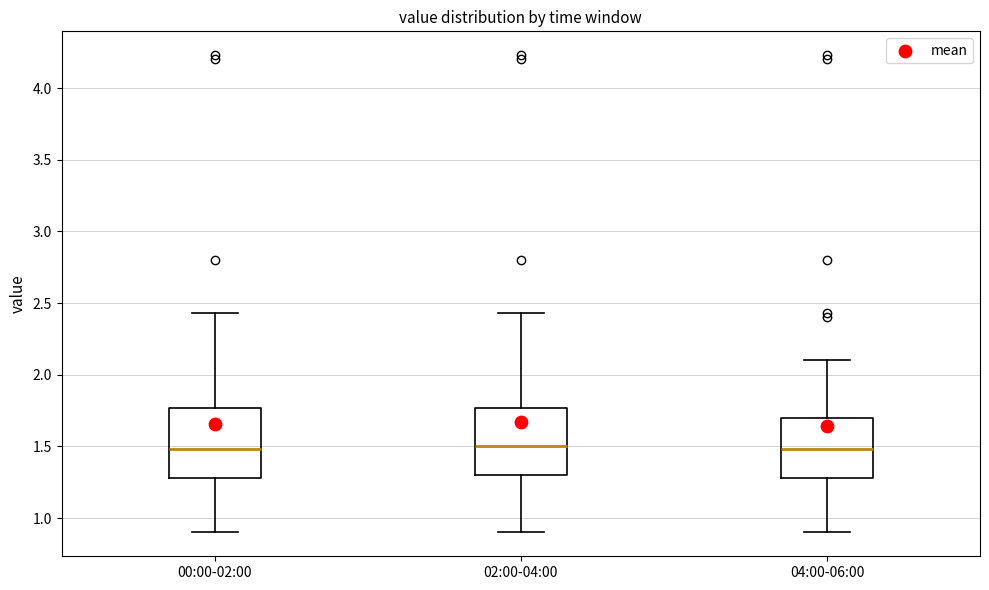

Where does the median line of the box for 04:00-06:00 sit on the y-axis? The values are not printed on the chart, so give them approximately, as read against the axis.

1.50